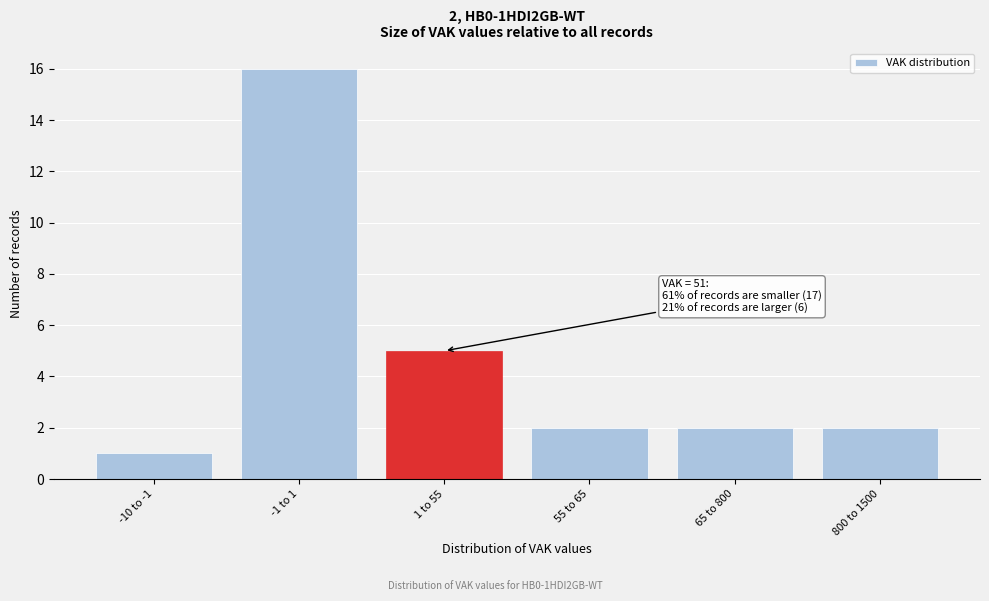

Reading right to left, extract all data points from this chart.

800 to 1500=2	65 to 800=2	55 to 65=2	1 to 55=5	-1 to 1=16	-10 to -1=1